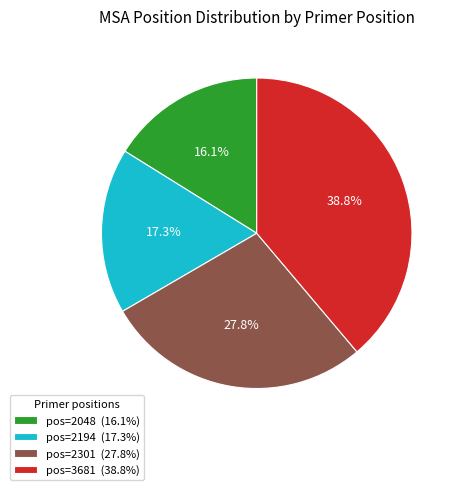

Count the number of slices in the pie.

4